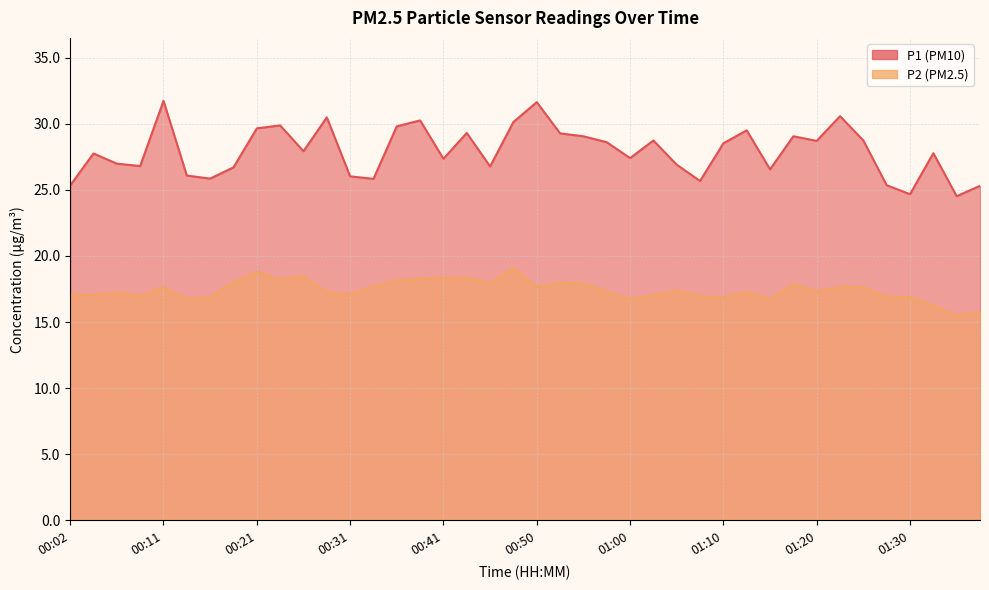

True or false: P1 and P2 cross at least once.

False